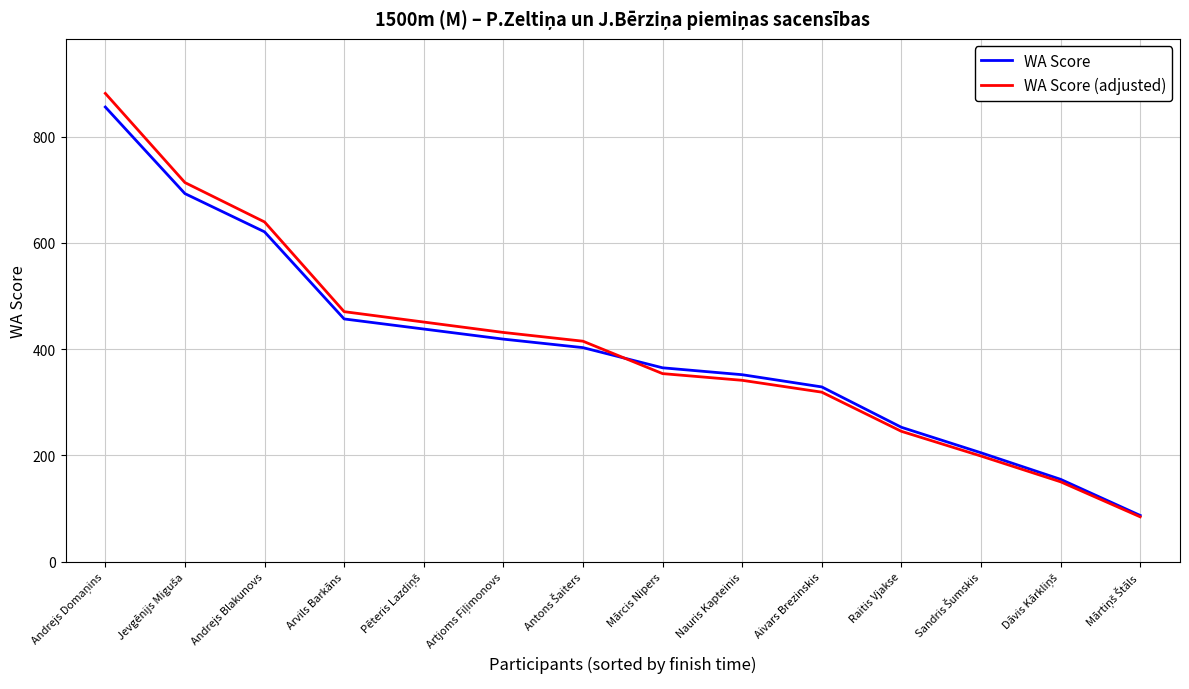

Which series changed the most between Aivars Brezinskis and Raitis Vjakse?

WA Score